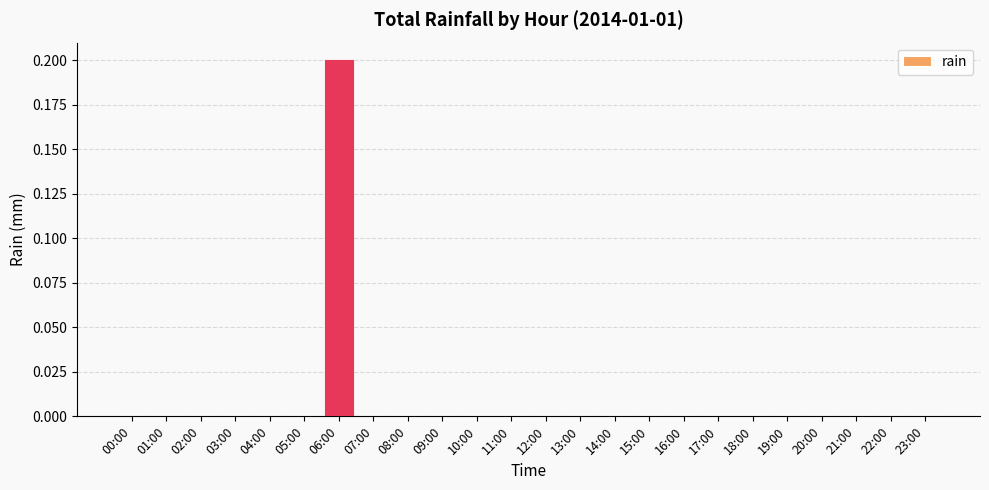

The value at 04:00 is 0.0. True or false?

True